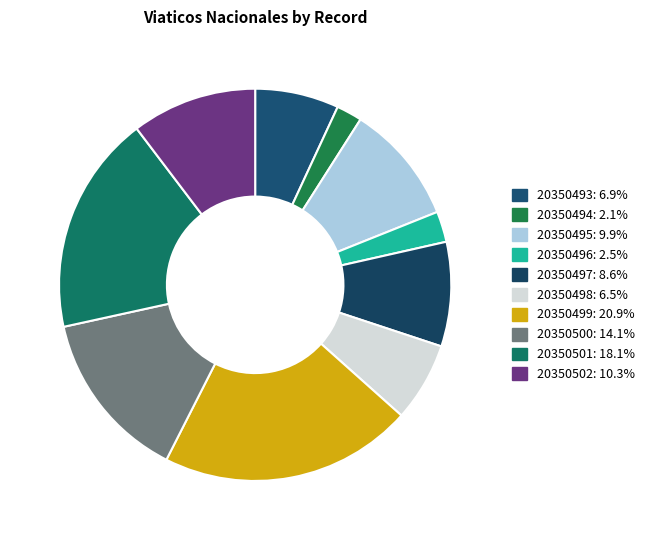

True or false: 20350501 accounts for 18% of the total.

True